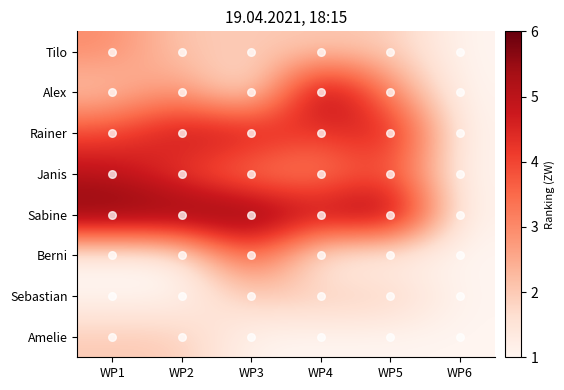

What is the smallest value displayed?

1